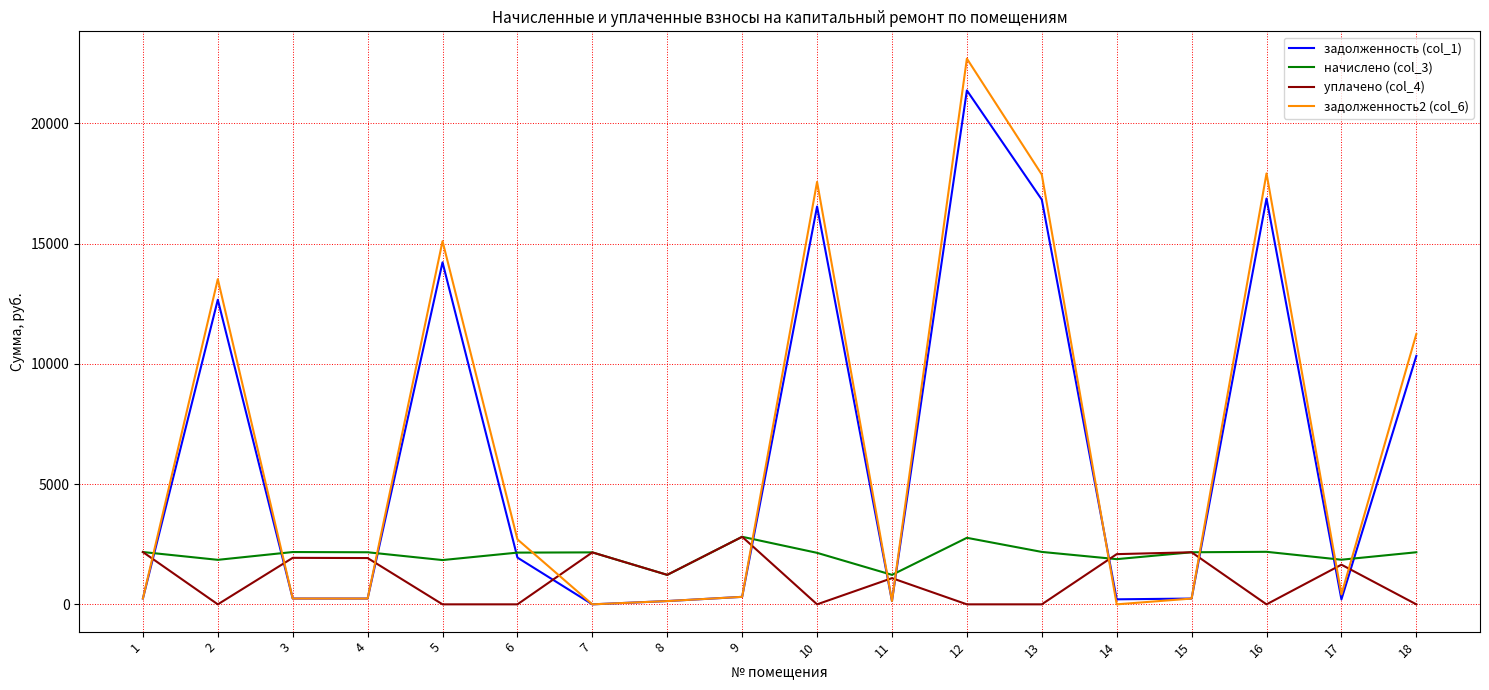

How many series are shown in this chart?

4